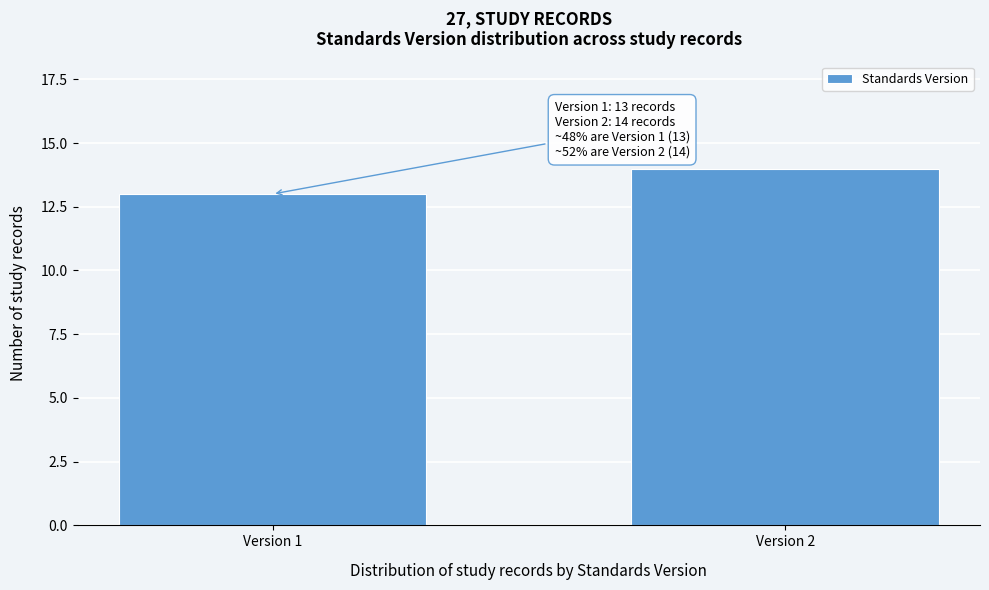

Reading left to right, transcribe all the data shown in this chart.

13	14